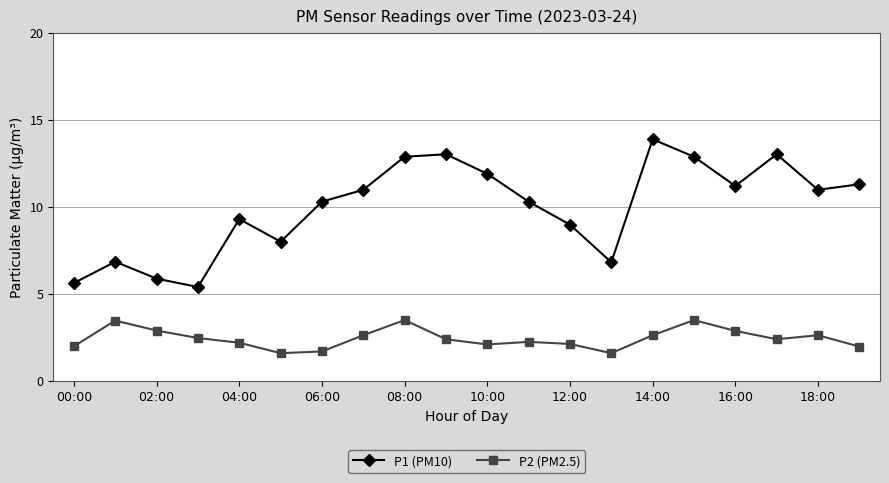

Which series has the largest range (max minus min)?

P1 (PM10)